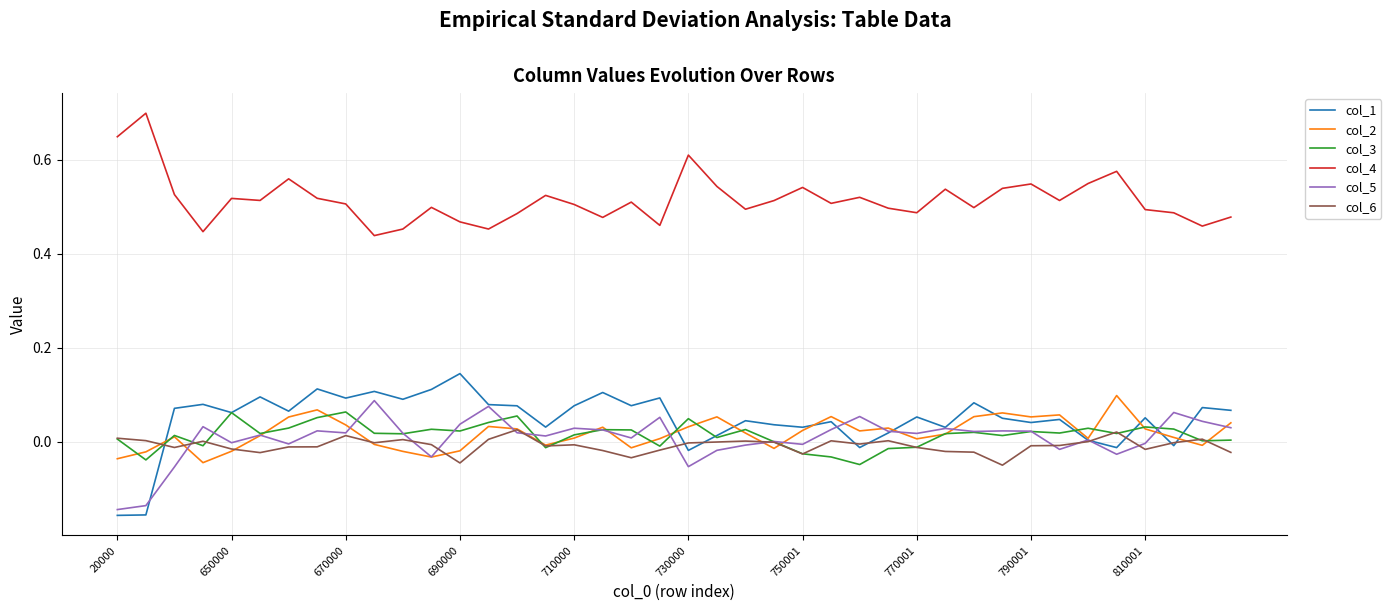

True or false: col_4 and col_3 cross at least once.

False